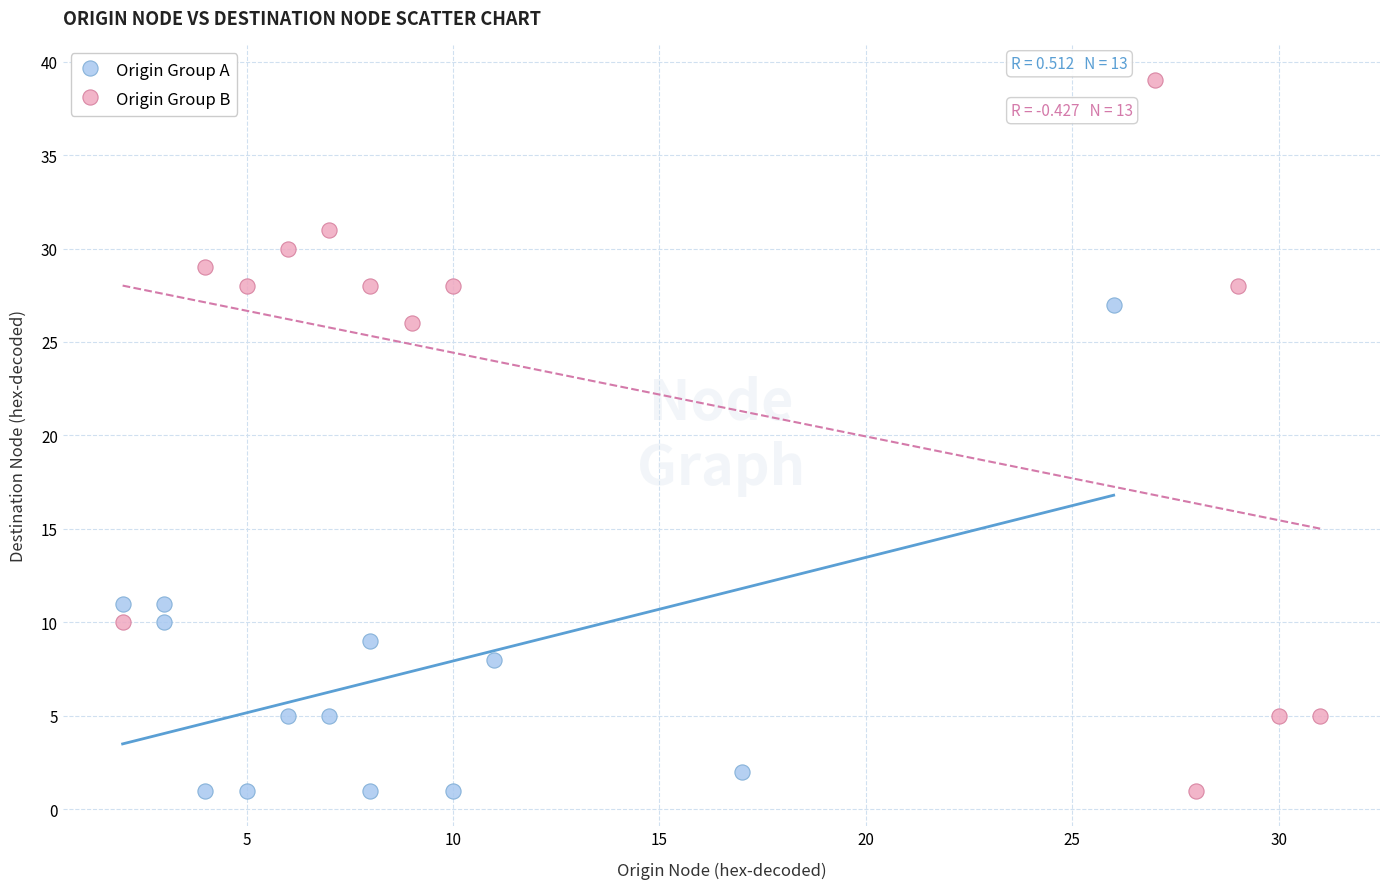

Which series contains the highest Y value?

Origin Group B